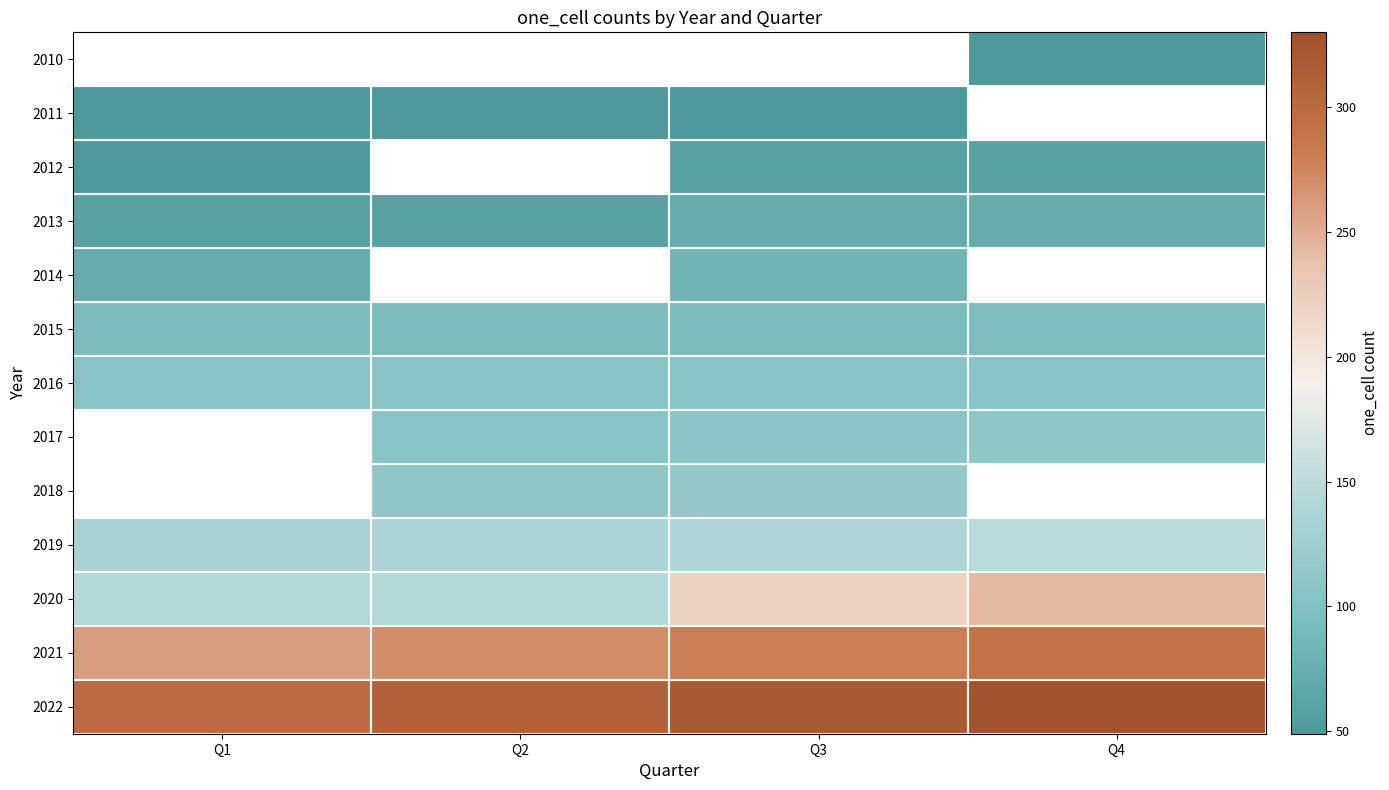

What is the lowest value of the 2016 series?

104.0